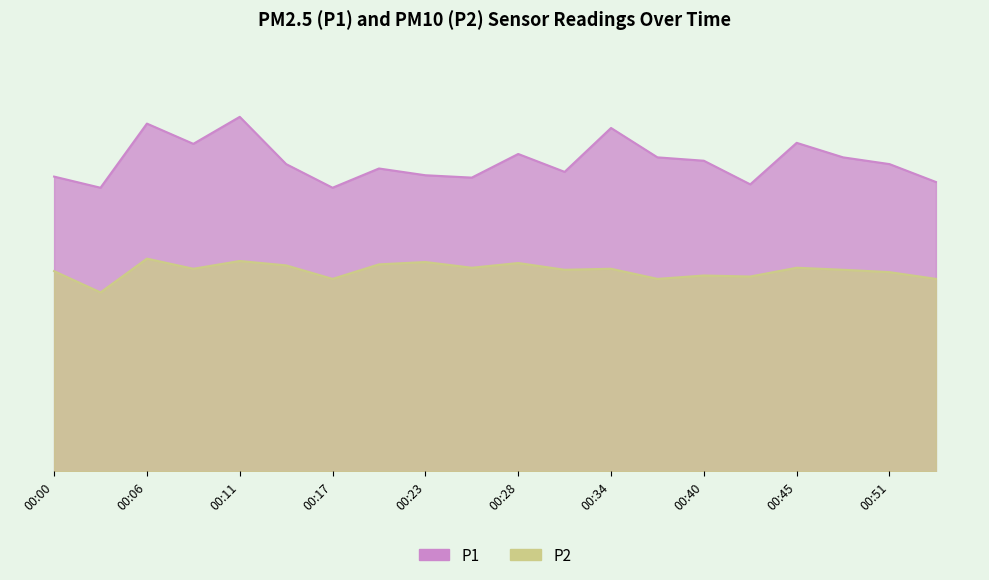

Is it true that P2 equals 6.1 at 00:14?

True